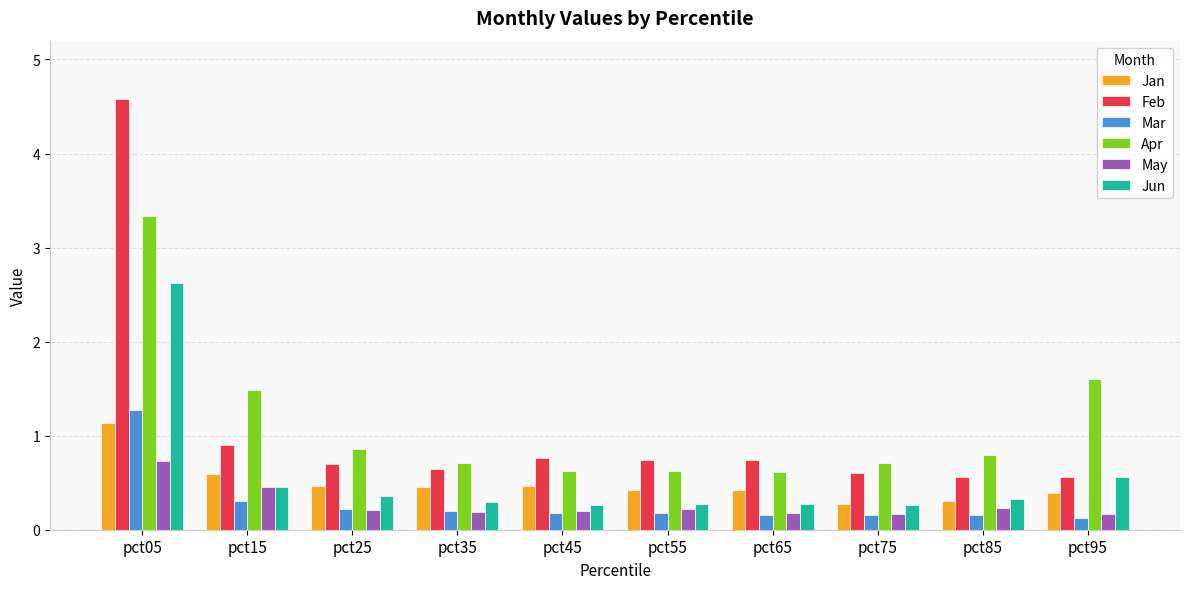

Which category has the highest value in the Jan series?

pct05